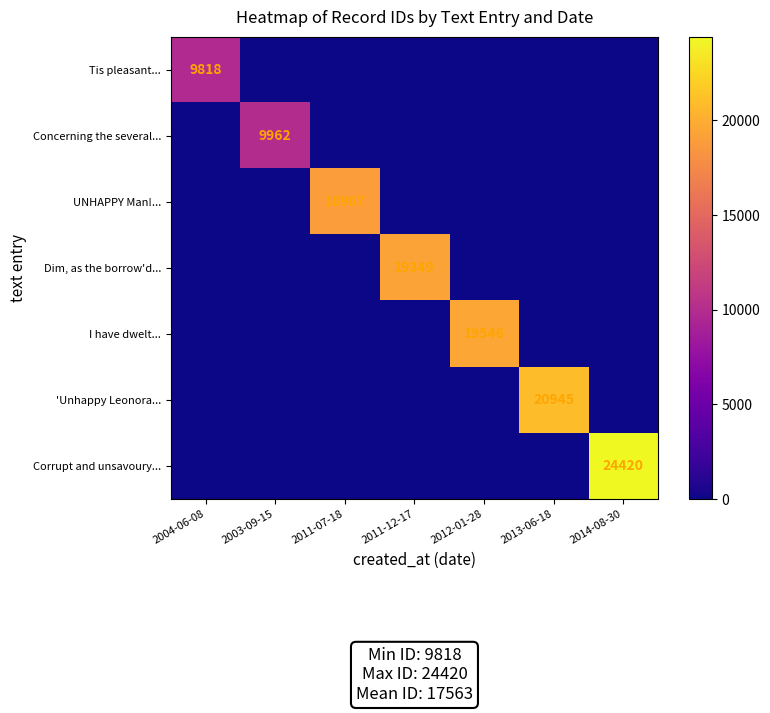

The UNHAPPY Man!... series shows 18907 at 2011-07-18. True or false?

True